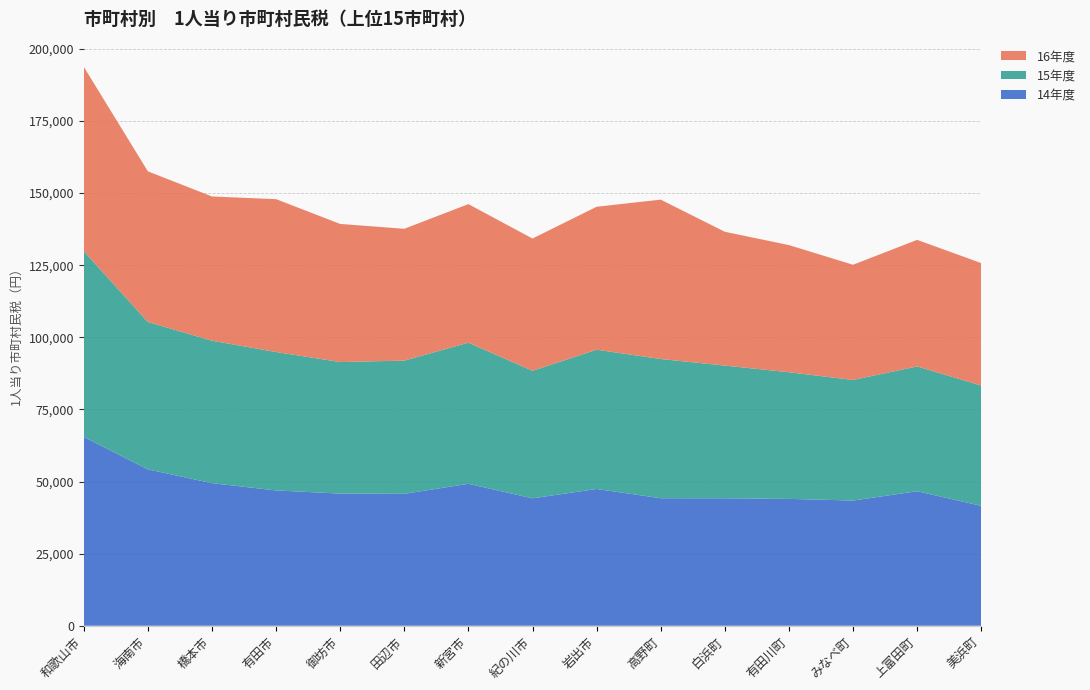

Reading right to left, transcribe all the data shown in this chart.

14年度: 美浜町=41568.9	上富田町=46634.8	みなべ町=43403.9	有田川町=43981.8	白浜町=44191.4	高野町=44211.9	岩出市=47417.9	紀の川市=44176.4	新宮市=49204.4	田辺市=45736.2	御坊市=45818.1	有田市=46910.5	橋本市=49433.8	海南市=54211.8	和歌山市=65452.7
15年度: 美浜町=41710.2	上富田町=43270.0	みなべ町=41810.9	有田川町=43916.1	白浜町=46013.0	高野町=48267.6	岩出市=48292.2	紀の川市=44219.5	新宮市=48944.3	田辺市=46192.3	御坊市=45610.8	有田市=47991.5	橋本市=49388.6	海南市=51113.3	和歌山市=64406.4
16年度: 美浜町=42472.5	上富田町=43885.8	みなべ町=39949.3	有田川町=44092.2	白浜町=46398.2	高野町=55261.7	岩出市=49561.1	紀の川市=45865.0	新宮市=48041.3	田辺市=45714.3	御坊市=47888.1	有田市=53009.1	橋本市=50021.9	海南市=52229.6	和歌山市=63933.7